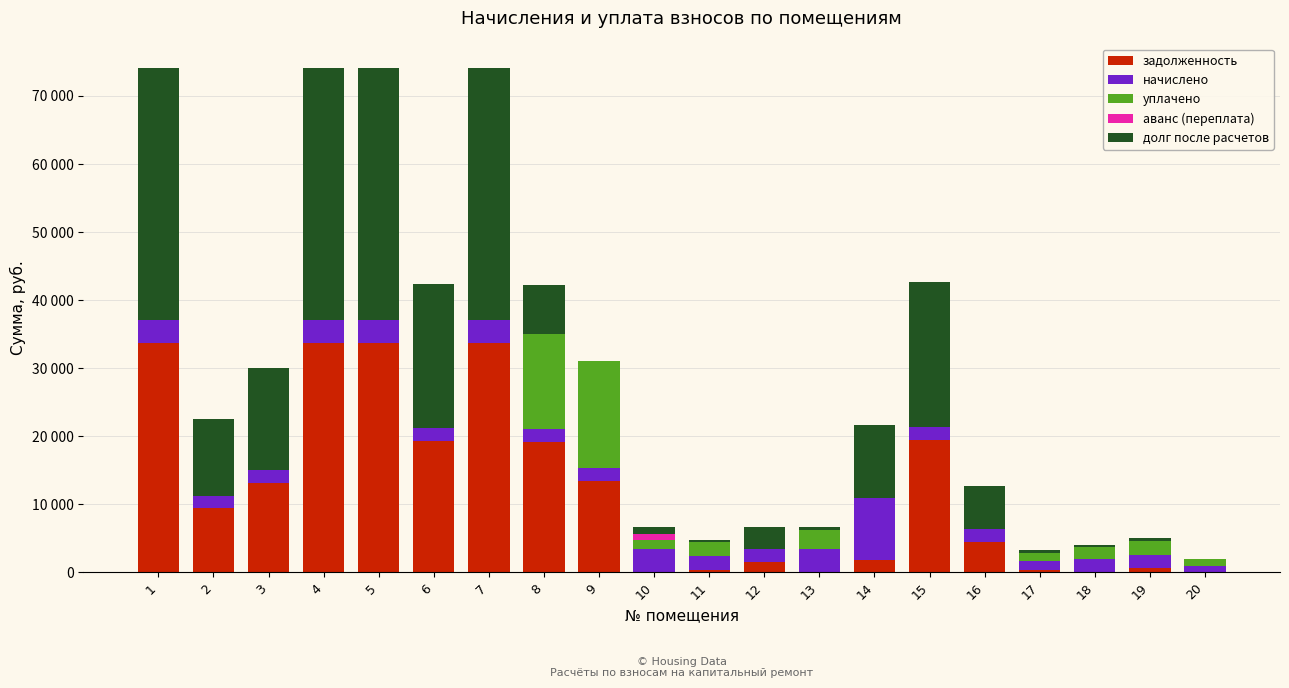

Which series has the largest total across all categories?

долг после расчетов